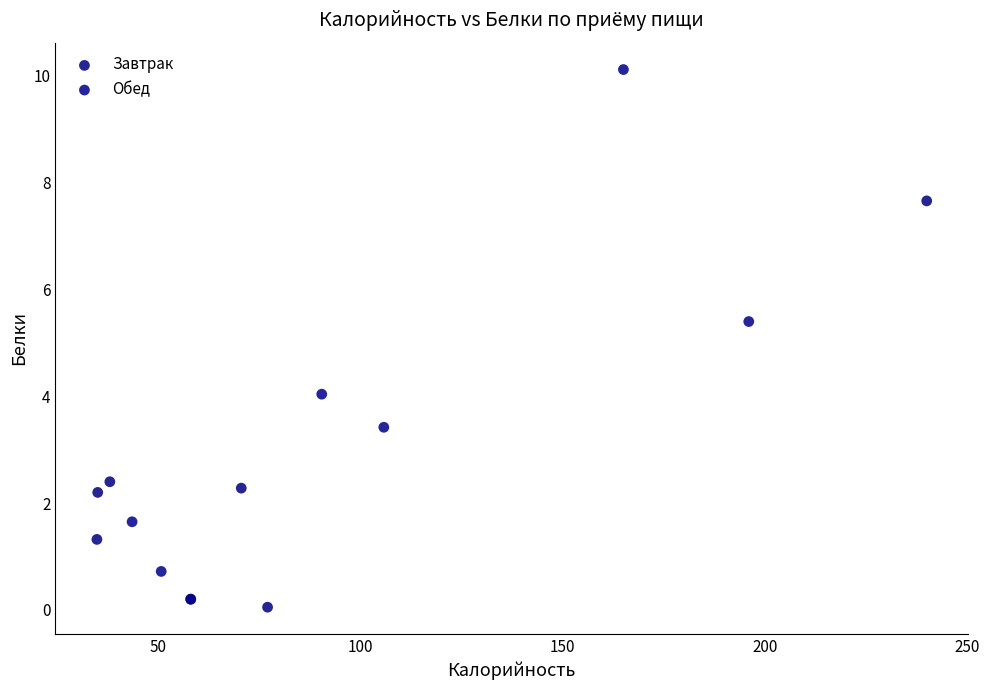

Which series contains the lowest Y value?

Завтрак